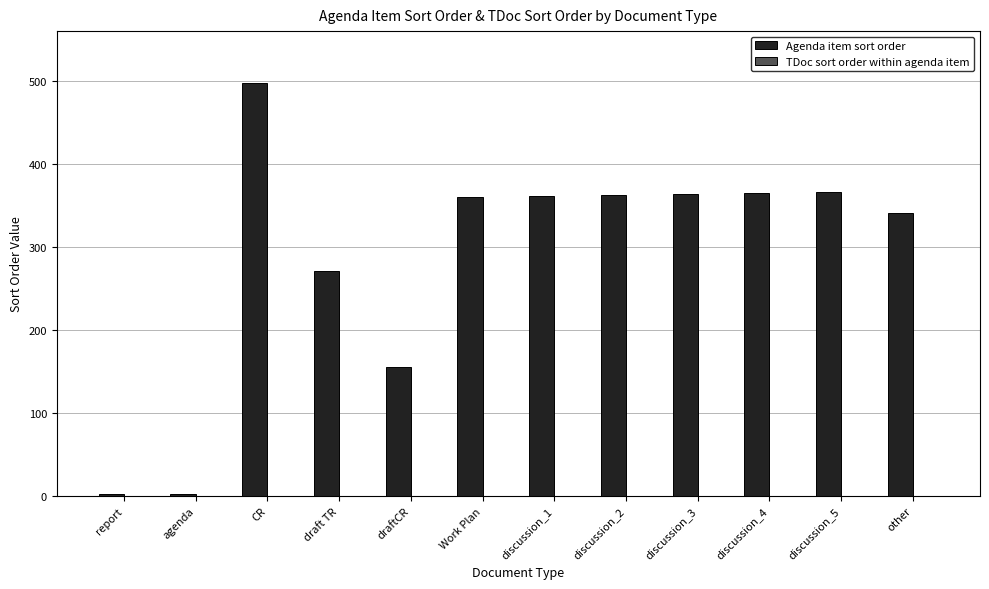

The value at discussion_1 is 243. True or false?

False